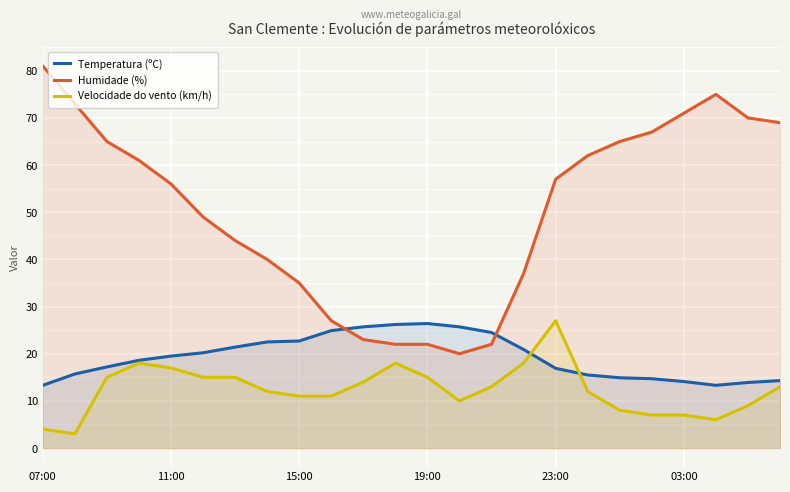

What is the difference between the maximum and minimum values in the Humidade (%) series?

61.0